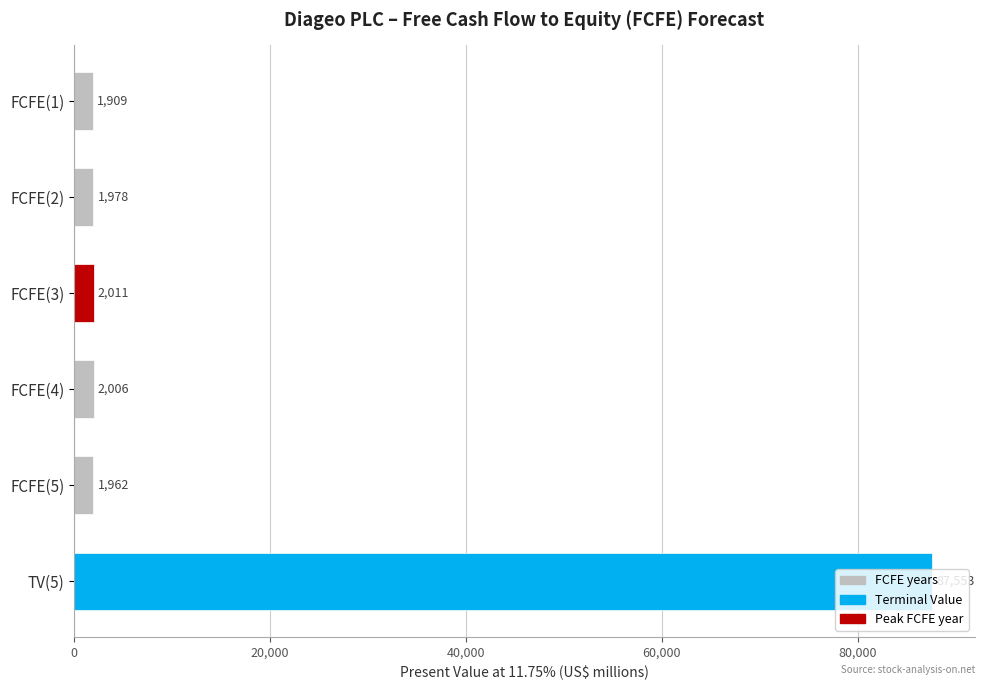

Count the number of categories in the chart.

6